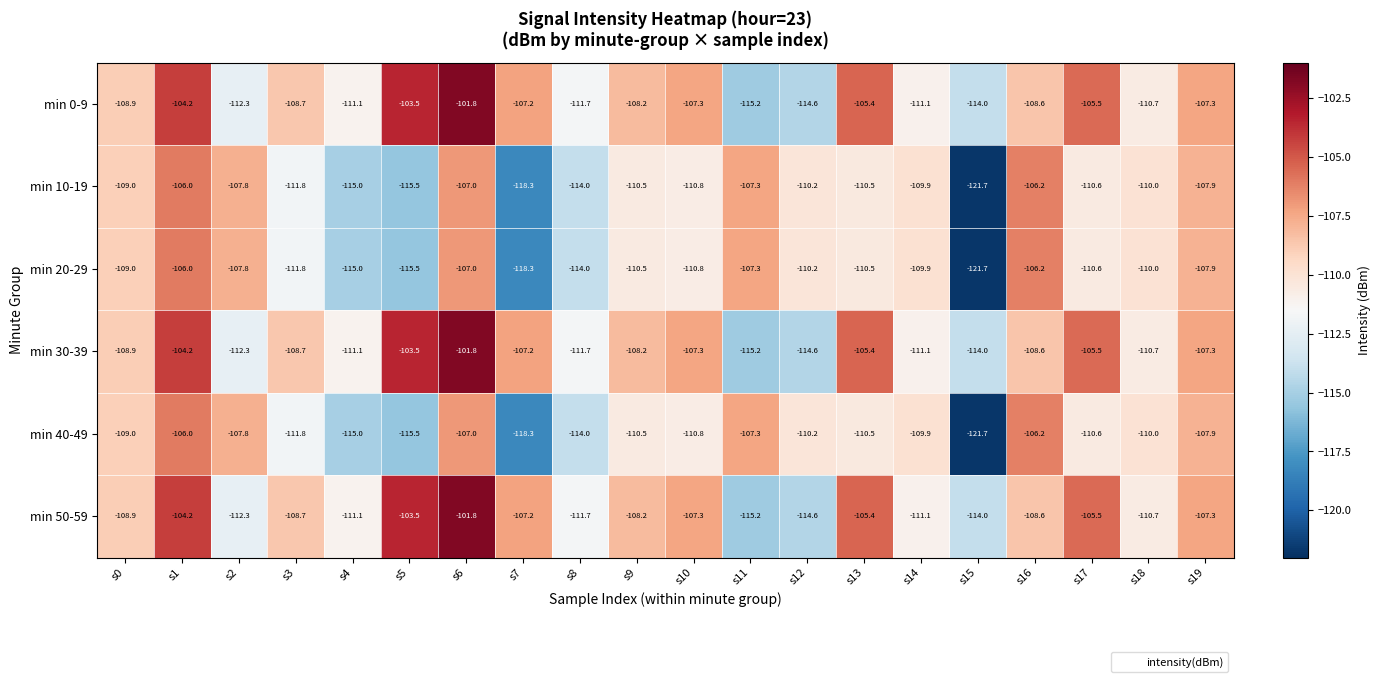

At which label does min 0-9 reach its peak?

s6